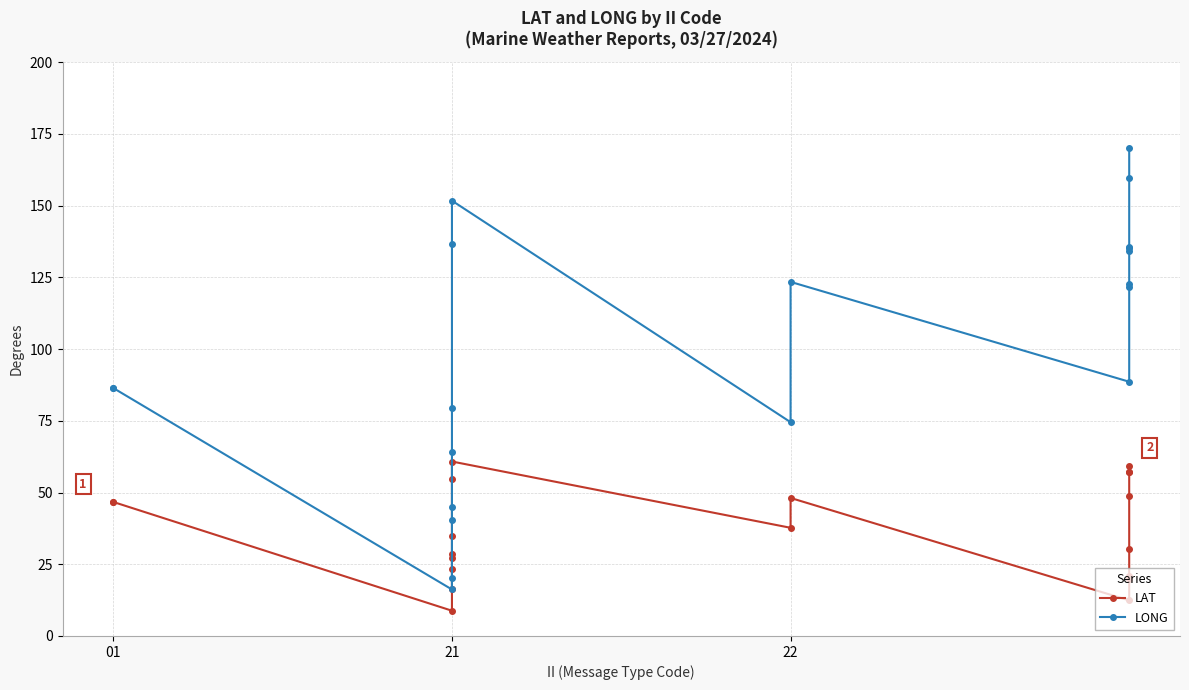

How many interior local peaks does the LONG series have?

2